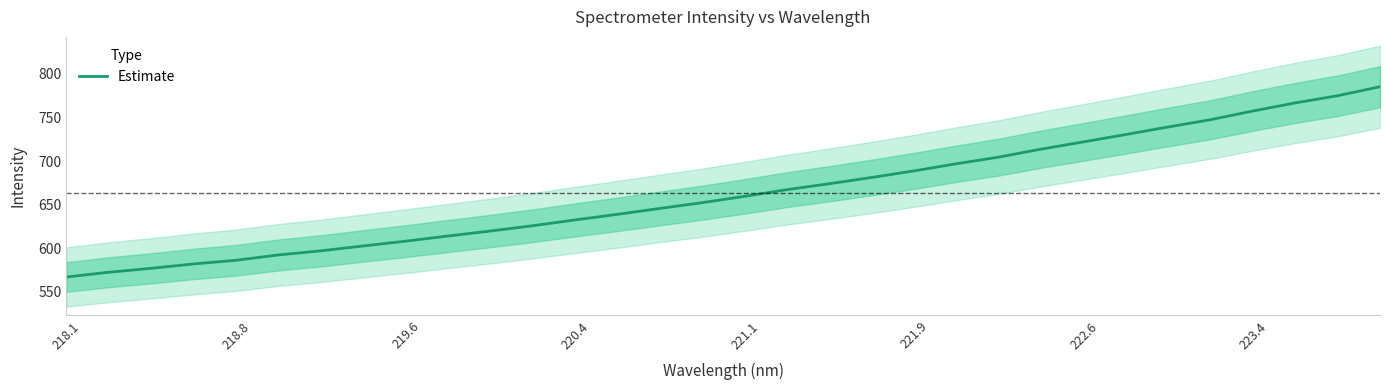

What is the maximum value for Estimate?

785.3